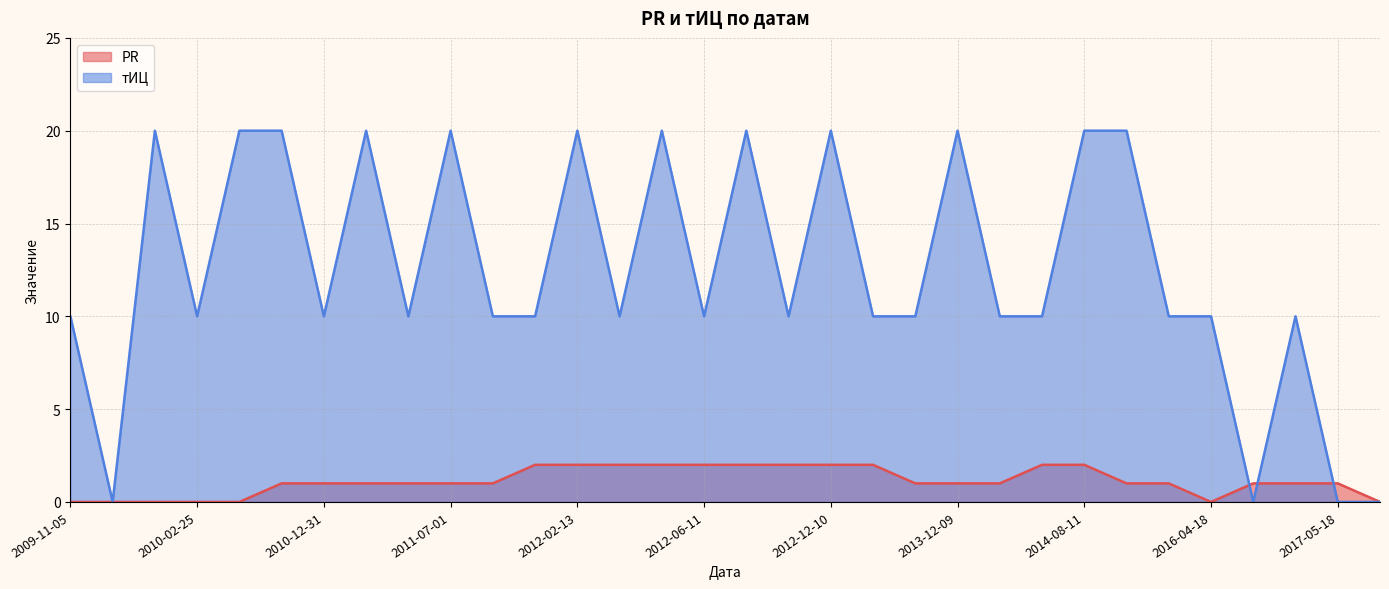

The value of тИЦ at 2012-02-20 is 10. True or false?

True